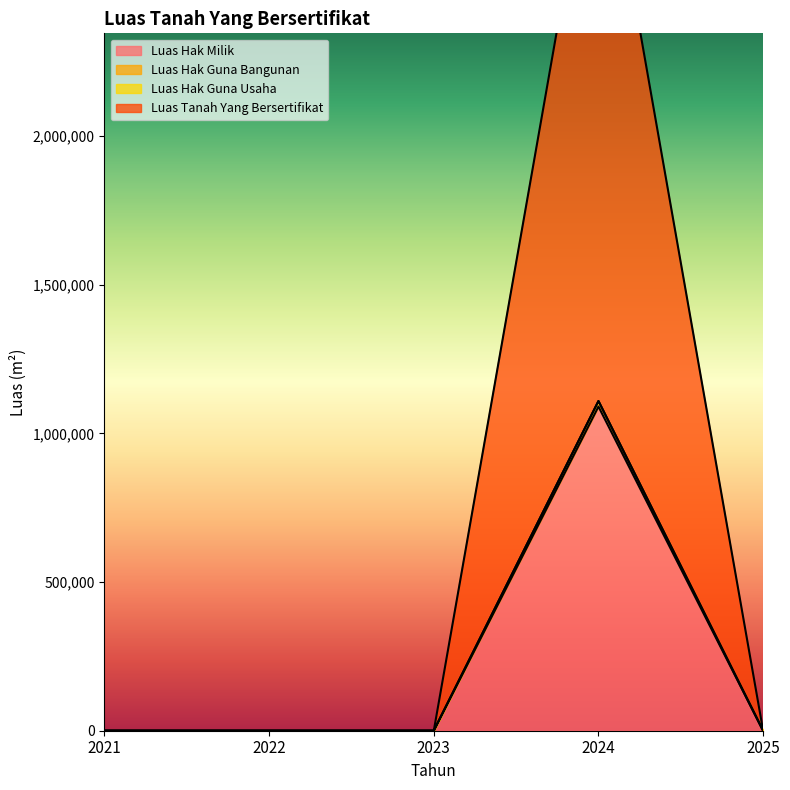

The value of Luas Hak Milik at 2021 is -395360. True or false?

False